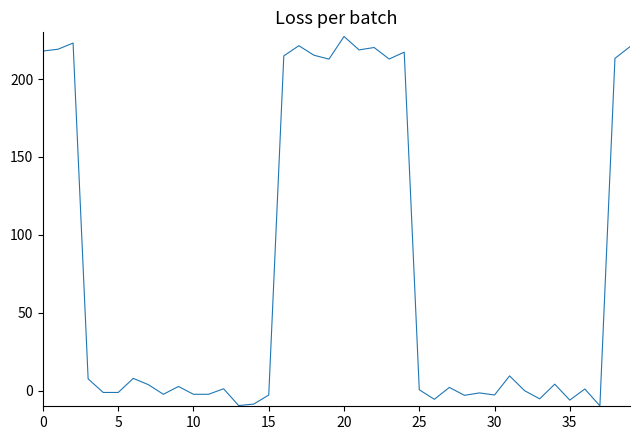

What is the difference between the maximum and minimum values?

237.1